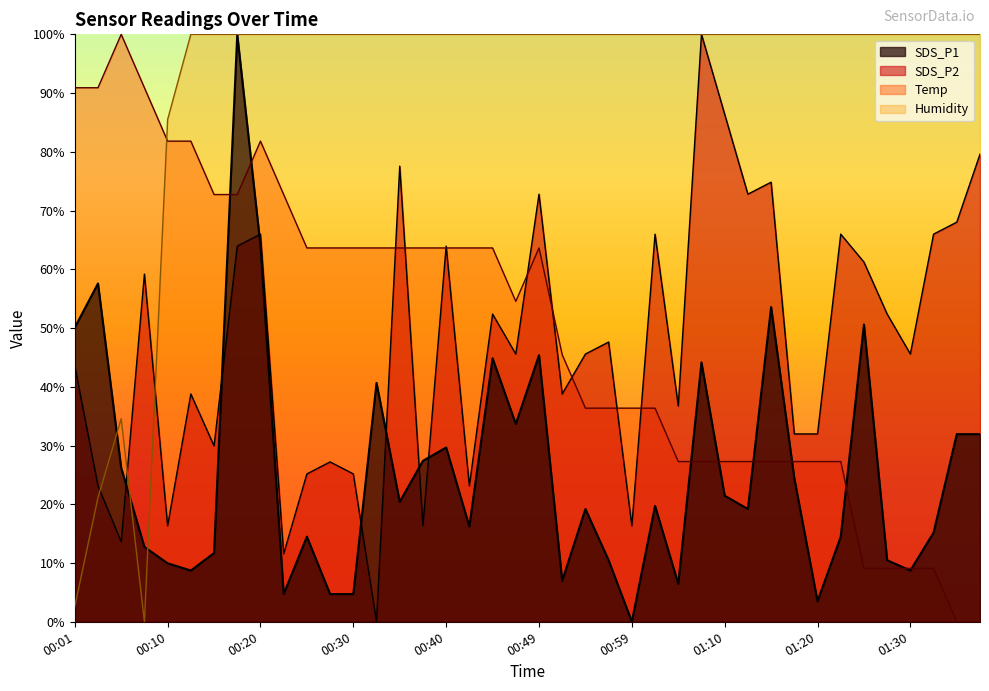

The value of SDS_P2 at 01:10 is 145.3. True or false?

False